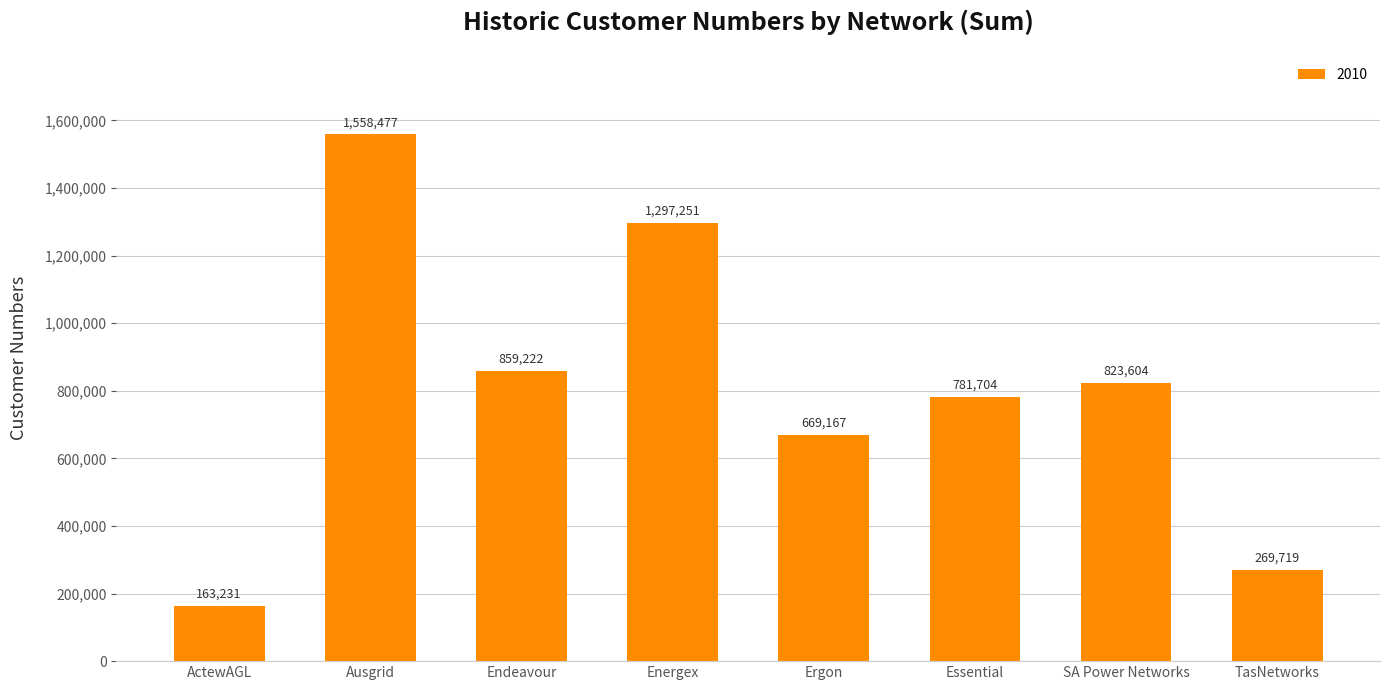

Approximately how many times larger is the value at ActewAGL compared to Ergon?

0.2